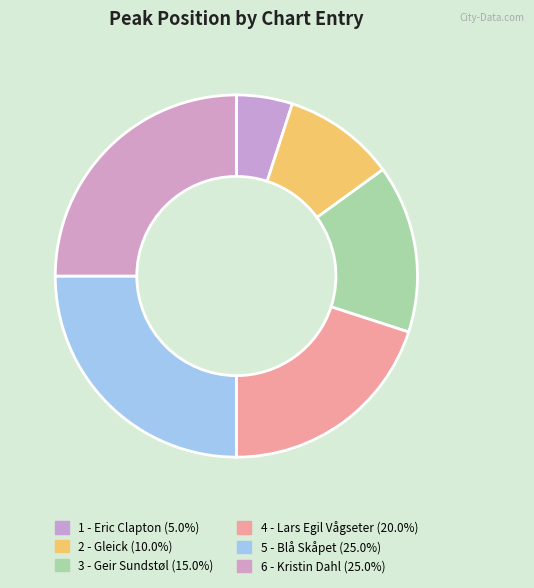

Which category has the smallest portion of the pie?

1 - Eric Clapton